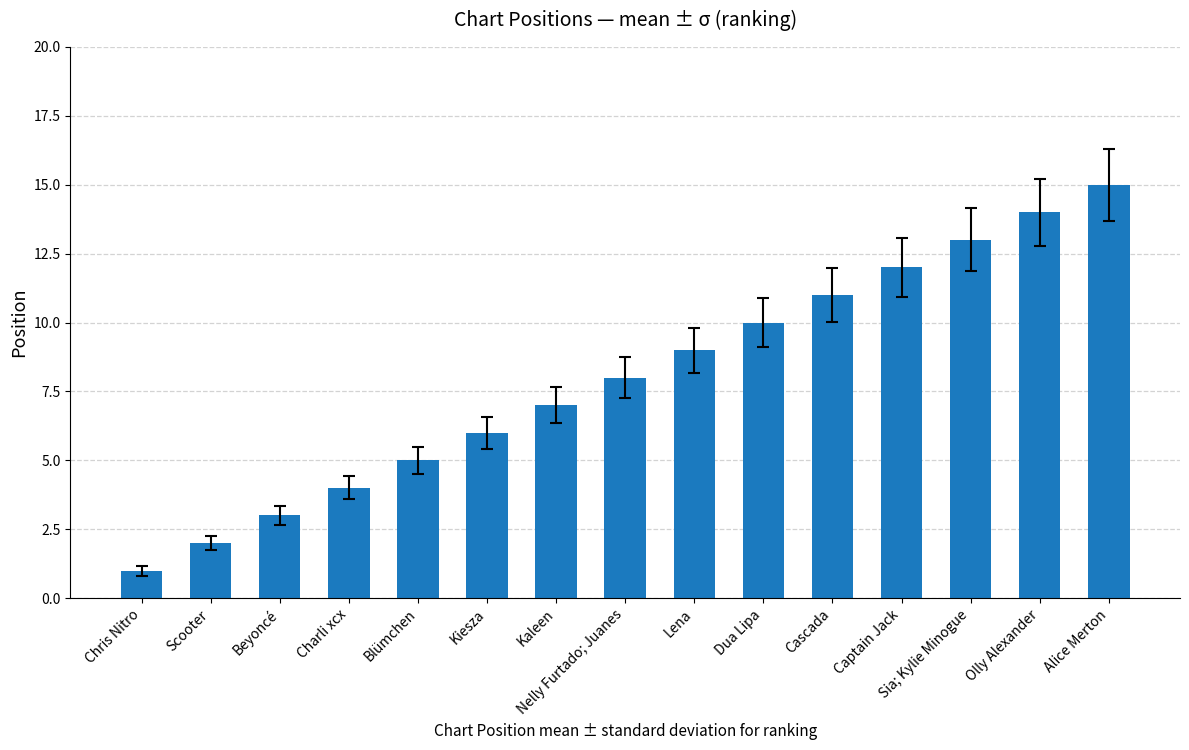

Reading left to right, extract all data points from this chart.

Chris Nitro=1	Scooter=2	Beyoncé=3	Charli xcx=4	Blümchen=5	Kiesza=6	Kaleen=7	Nelly Furtado; Juanes=8	Lena=9	Dua Lipa=10	Cascada=11	Captain Jack=12	Sia; Kylie Minogue=13	Olly Alexander=14	Alice Merton=15